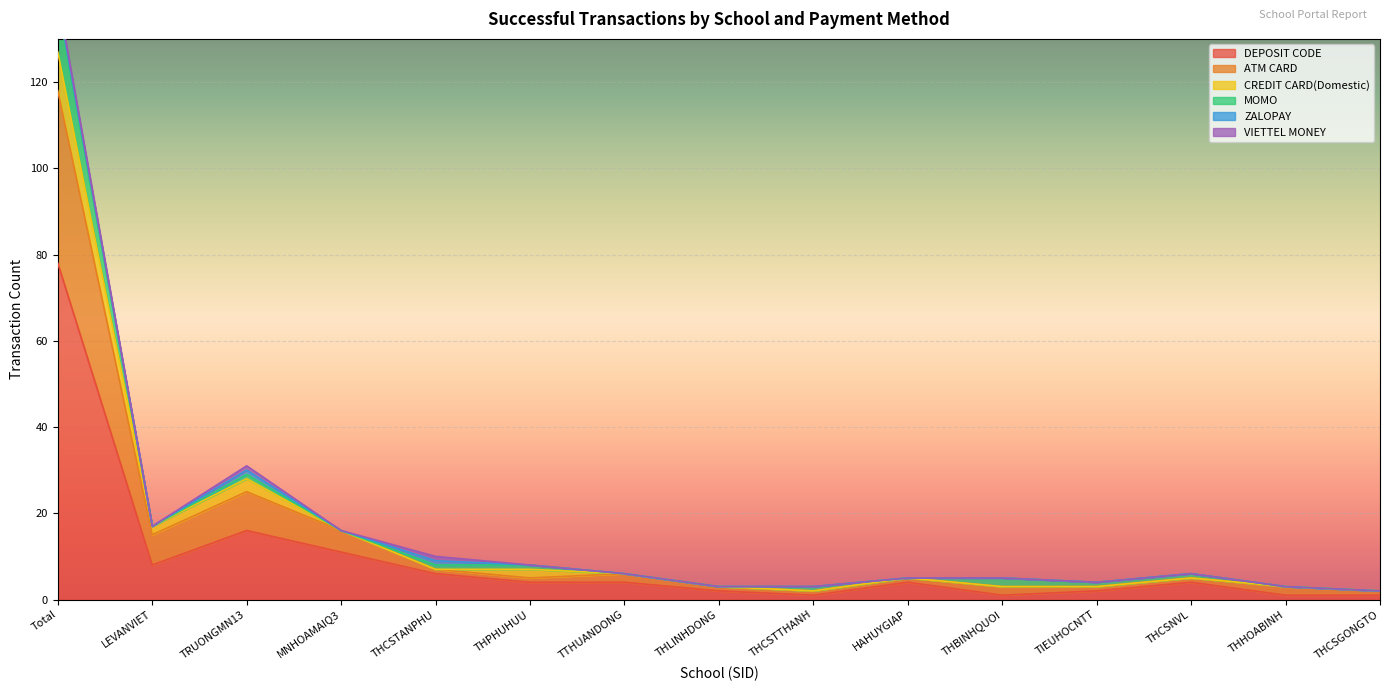

Rank the series at TTHUANDONG from lowest to highest value.

CREDIT CARD(Domestic), MOMO, ZALOPAY, VIETTEL MONEY, ATM CARD, DEPOSIT CODE